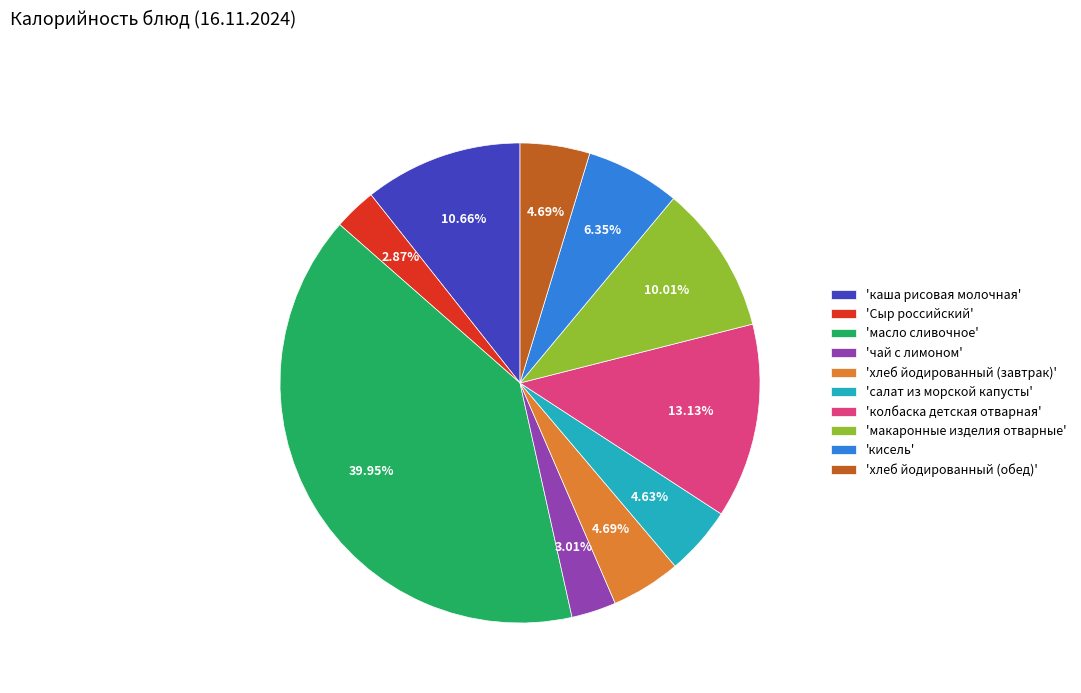

Which has a higher value, 'Сыр российский' or 'хлеб йодированный (завтрак)'?

'хлеб йодированный (завтрак)'